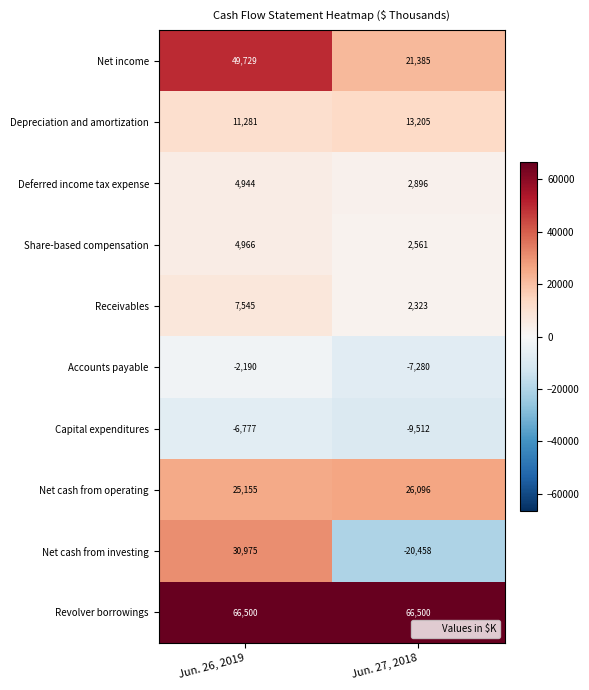

Reading left to right, list all the values displayed in this chart.

Net income: Jun. 26, 2019=49729	Jun. 27, 2018=21385
Depreciation and amortization: Jun. 26, 2019=11281	Jun. 27, 2018=13205
Deferred income tax expense: Jun. 26, 2019=4944	Jun. 27, 2018=2896
Share-based compensation: Jun. 26, 2019=4966	Jun. 27, 2018=2561
Receivables: Jun. 26, 2019=7545	Jun. 27, 2018=2323
Accounts payable: Jun. 26, 2019=-2190	Jun. 27, 2018=-7280
Capital expenditures: Jun. 26, 2019=-6777	Jun. 27, 2018=-9512
Net cash from operating: Jun. 26, 2019=25155	Jun. 27, 2018=26096
Net cash from investing: Jun. 26, 2019=30975	Jun. 27, 2018=-20458
Revolver borrowings: Jun. 26, 2019=66500	Jun. 27, 2018=66500